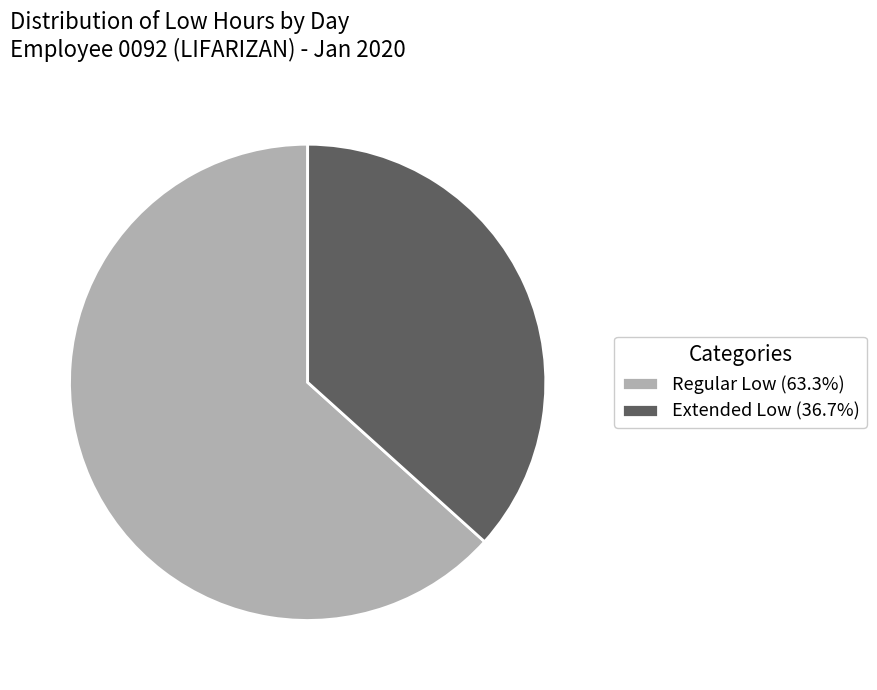

Is the sum of Regular Low (63.3%) and Extended Low (36.7%) greater than half?

Yes